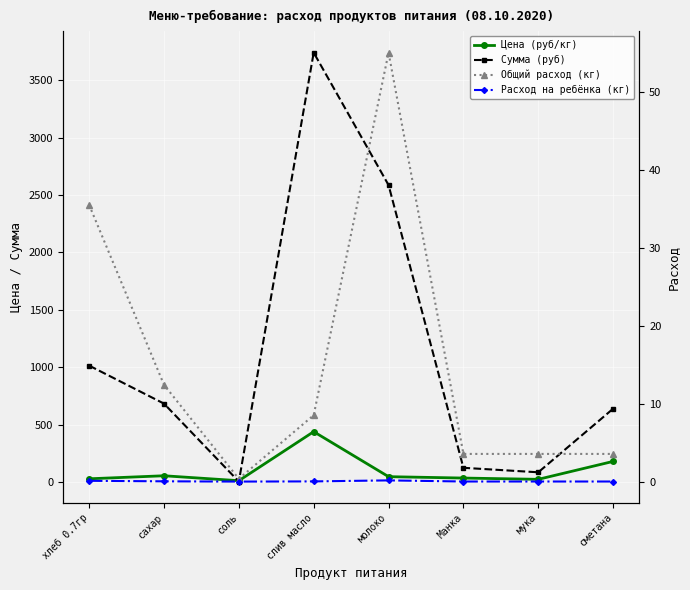

True or false: Расход на ребёнка (кг) and Цена (руб/кг) intersect in this chart.

False